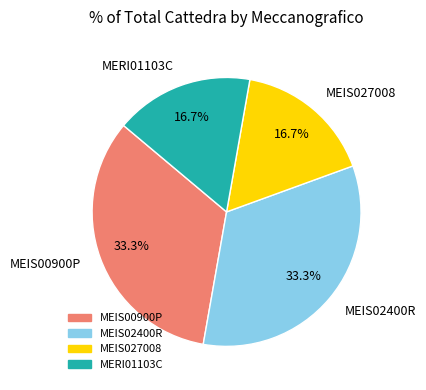

To the nearest percent, what is the average slice percentage?

25%